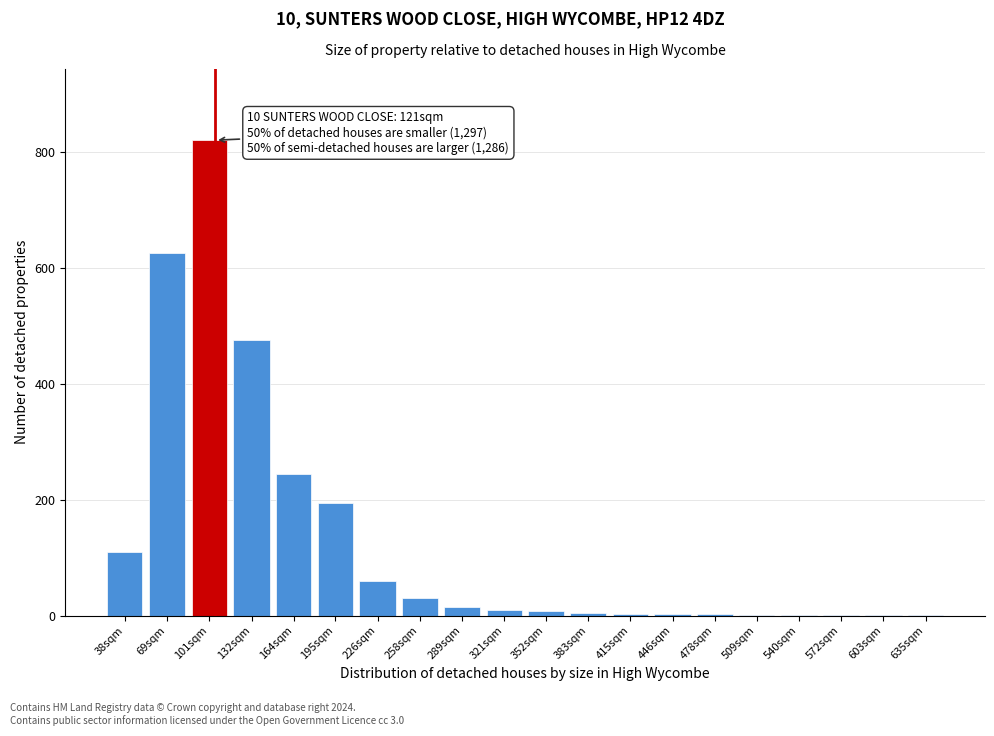

The value at 258sqm is 30. True or false?

True